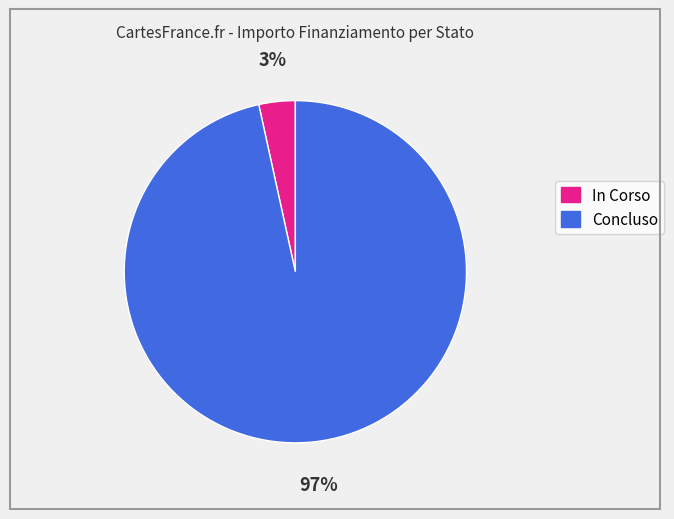

How many slices are in this pie chart?

2